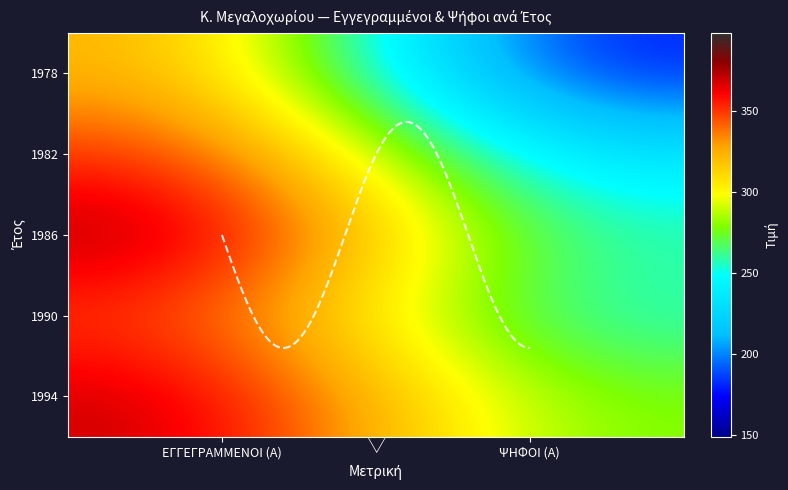

How many 1994 values are between 276 and 372?

2